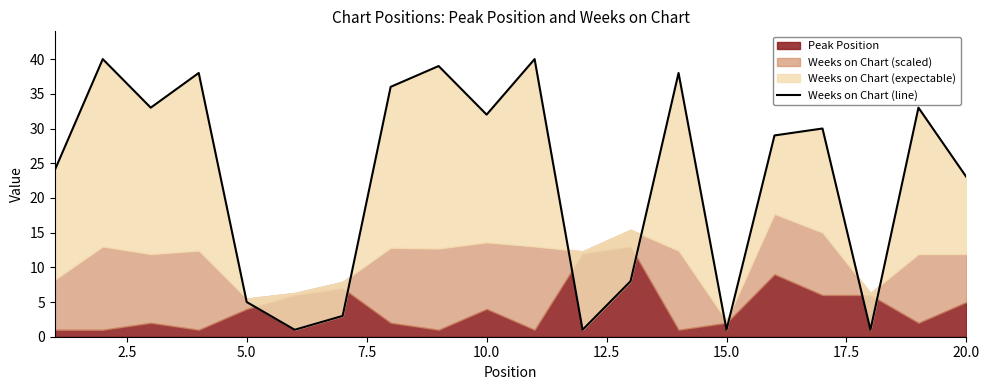

Reading left to right, list all the values displayed in this chart.

24	40	33	38	5	1	3	36	39	32	40	1	8	38	1	29	30	1	33	23